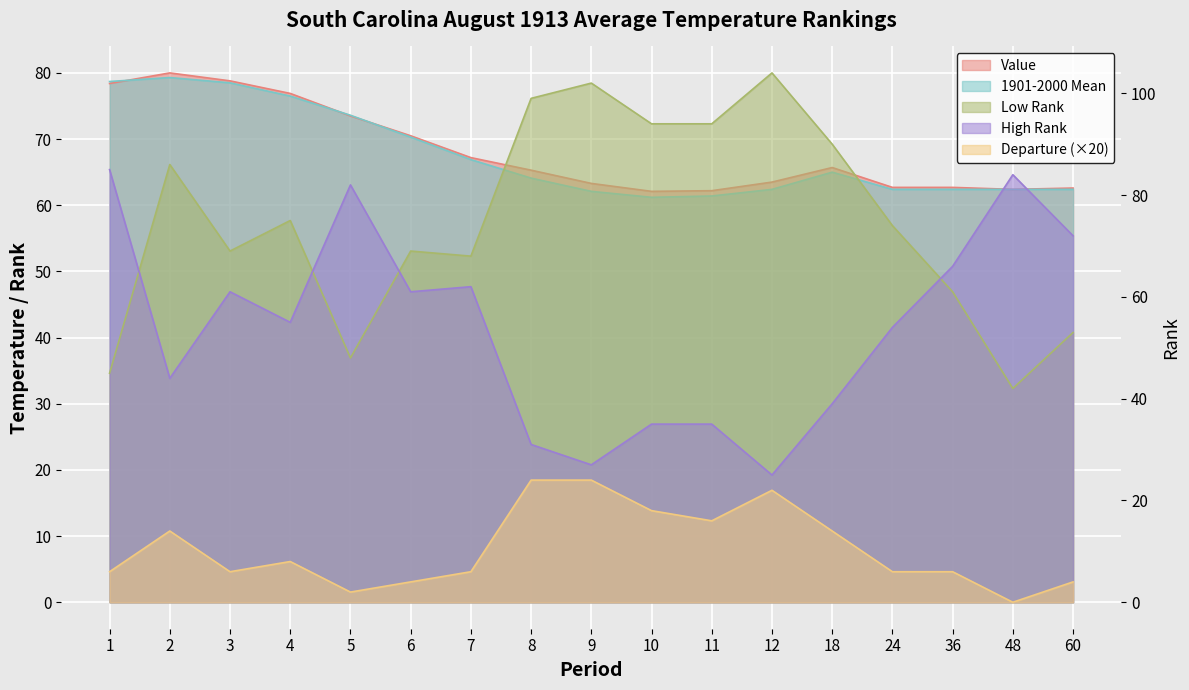

What are all the series names shown in the legend?

Value, 1901-2000 Mean, Departure, Low Rank, High Rank